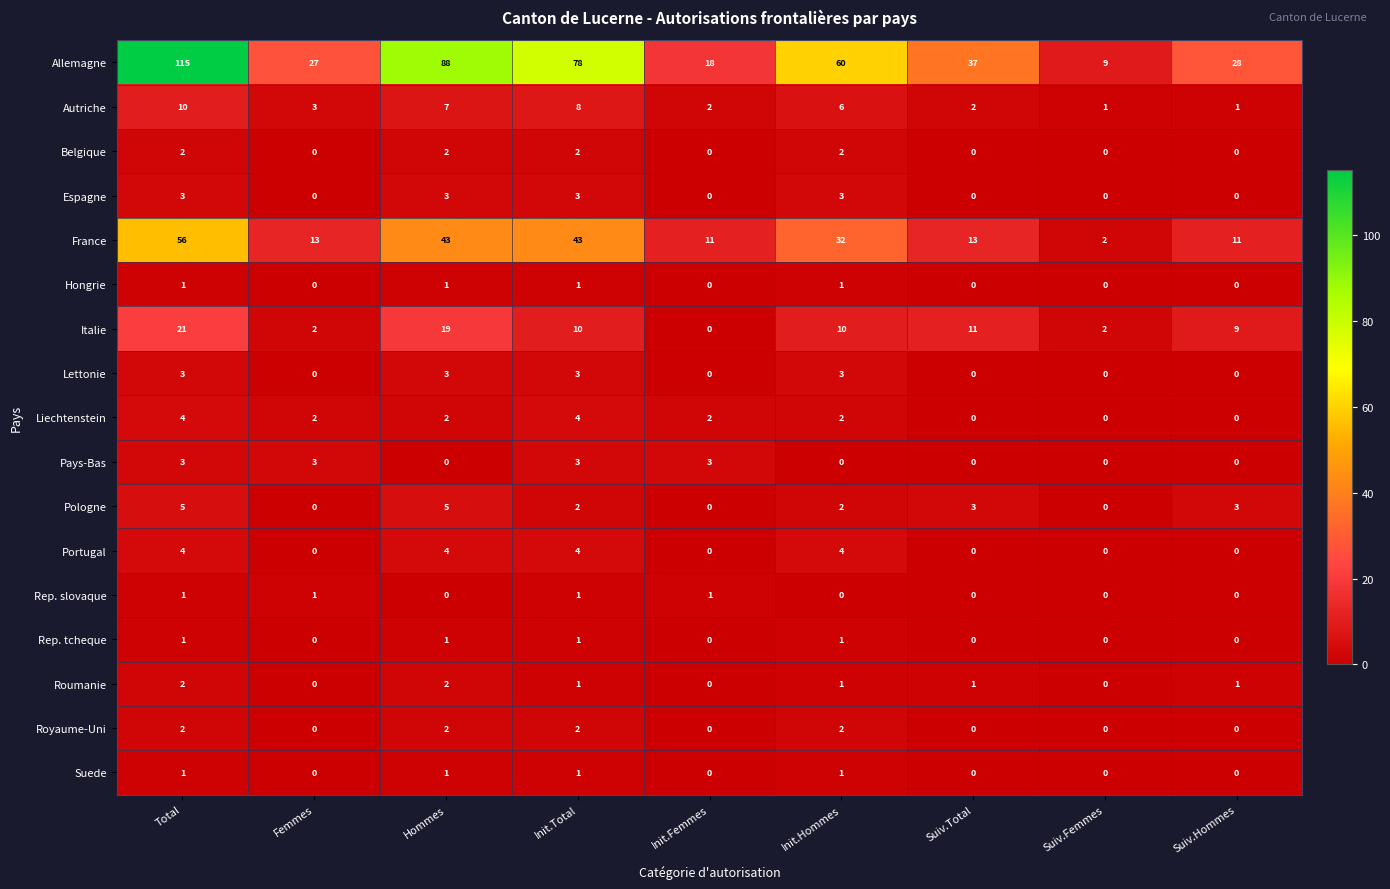

At which label does France first exceed 13?

Total